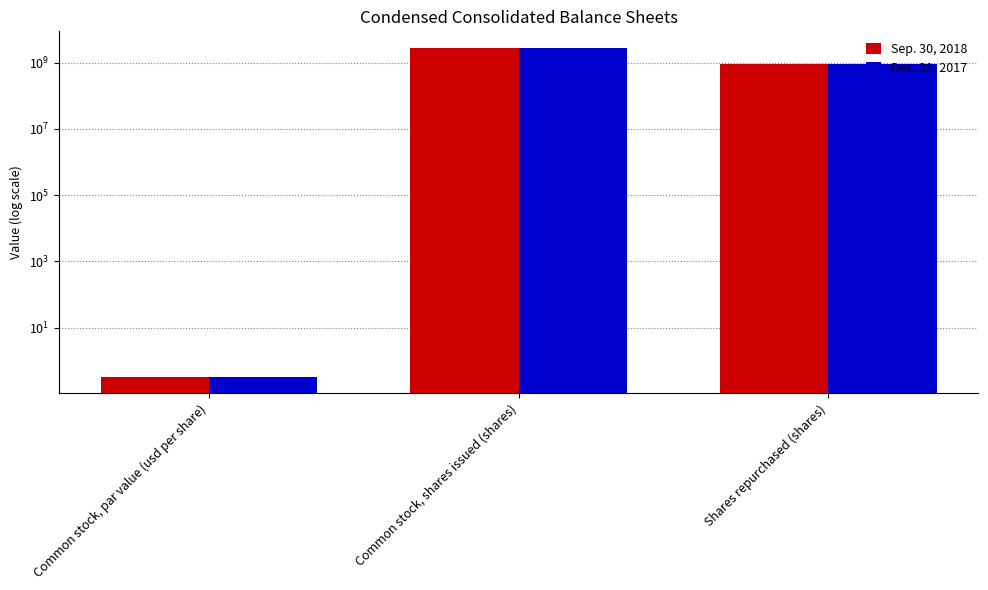

Which series has the largest total across all categories?

Sep. 30, 2018